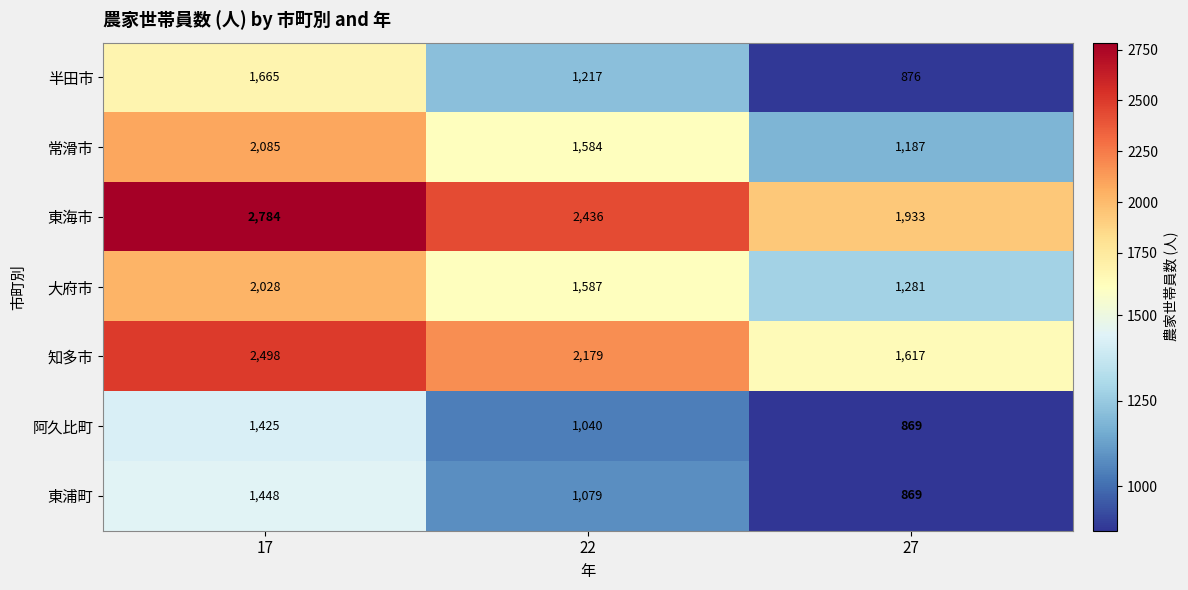

Where is 東浦町 nearest to the value 1158?

22